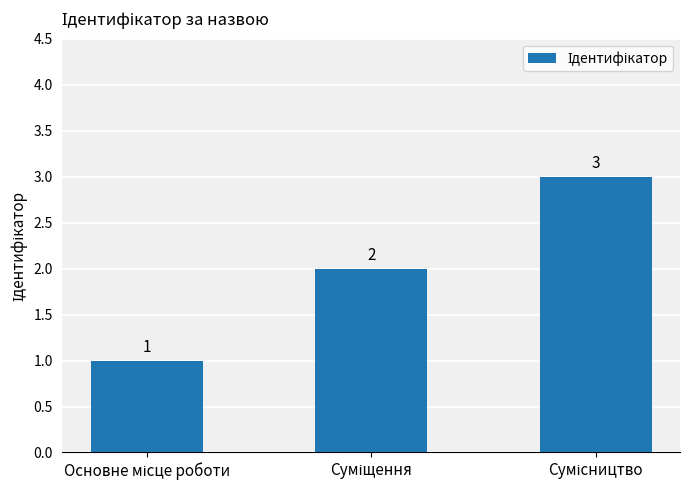

What is the difference between the maximum and minimum values?

2